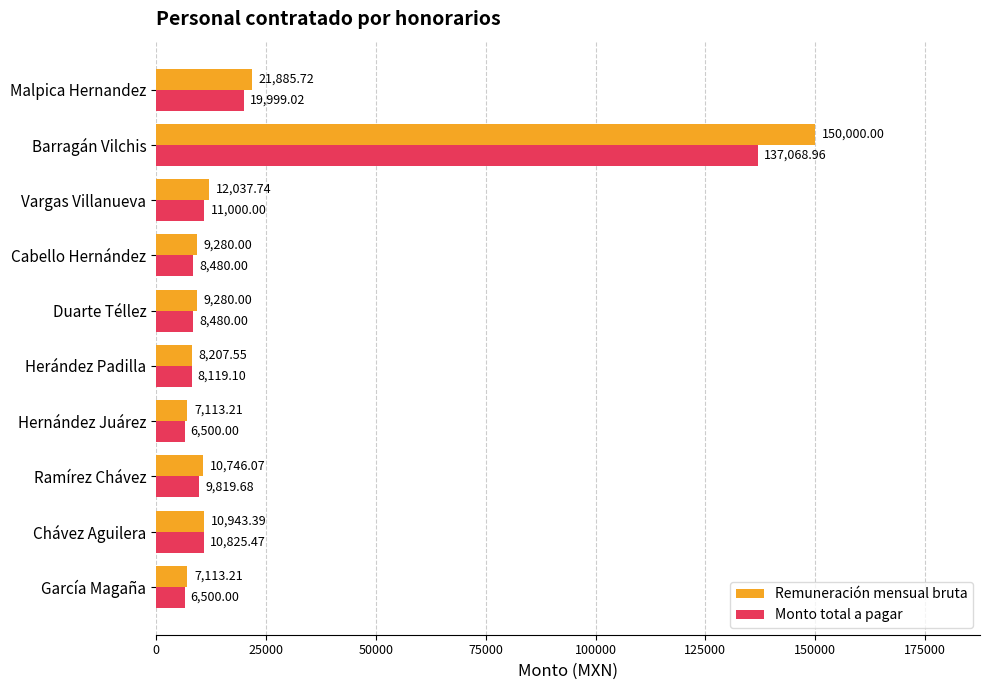

Where is Monto total a pagar nearest to the value 71784?

Malpica Hernandez